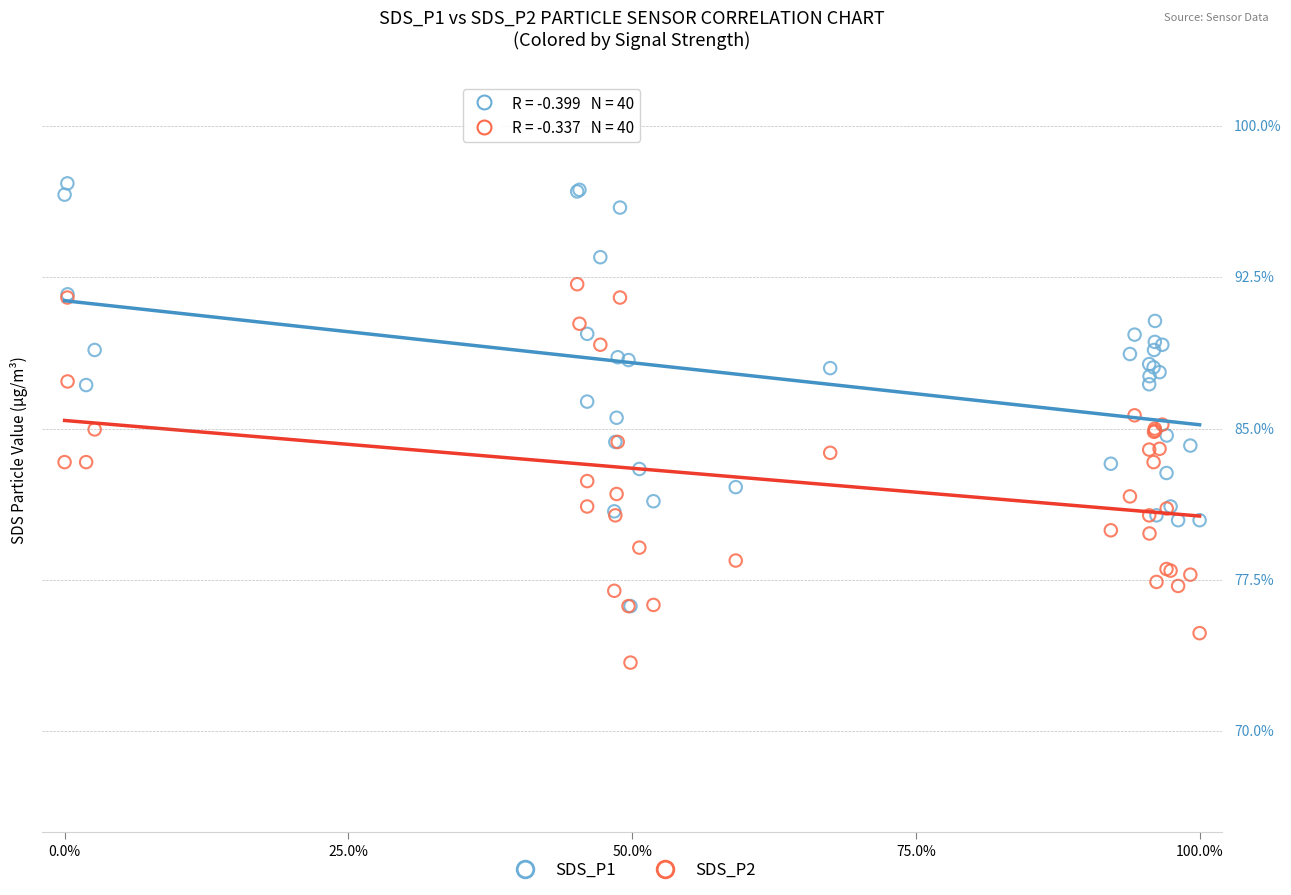

Which series contains the lowest Y value?

SDS_P2